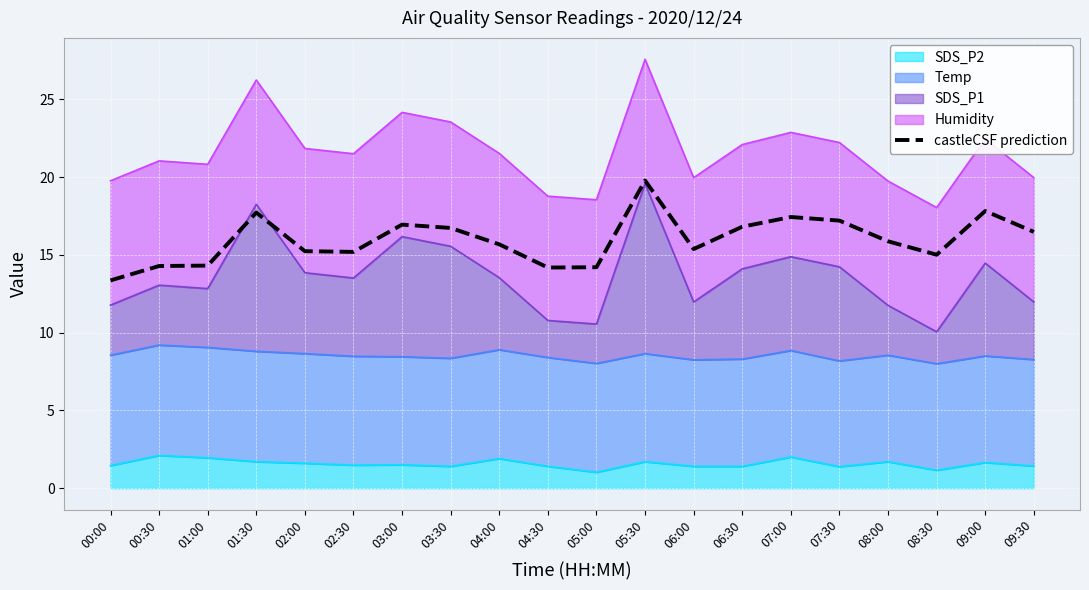

How many interior local valleys (lower than both neighbors) does the data have?

4